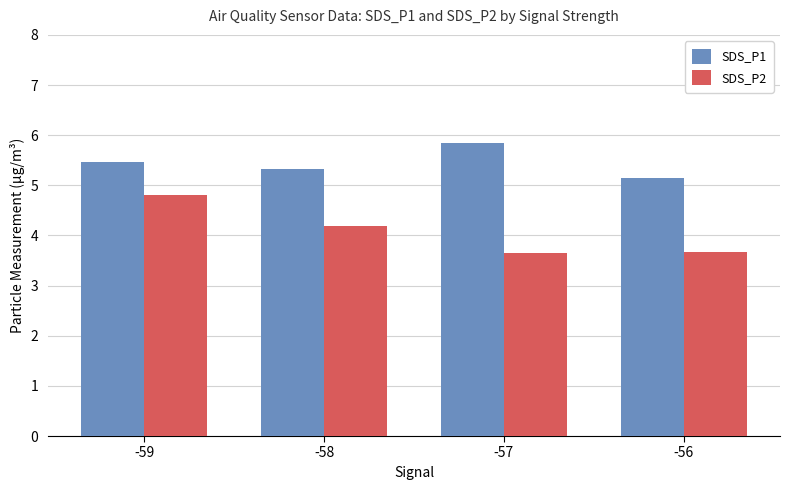

How many categories are shown in the chart?

4